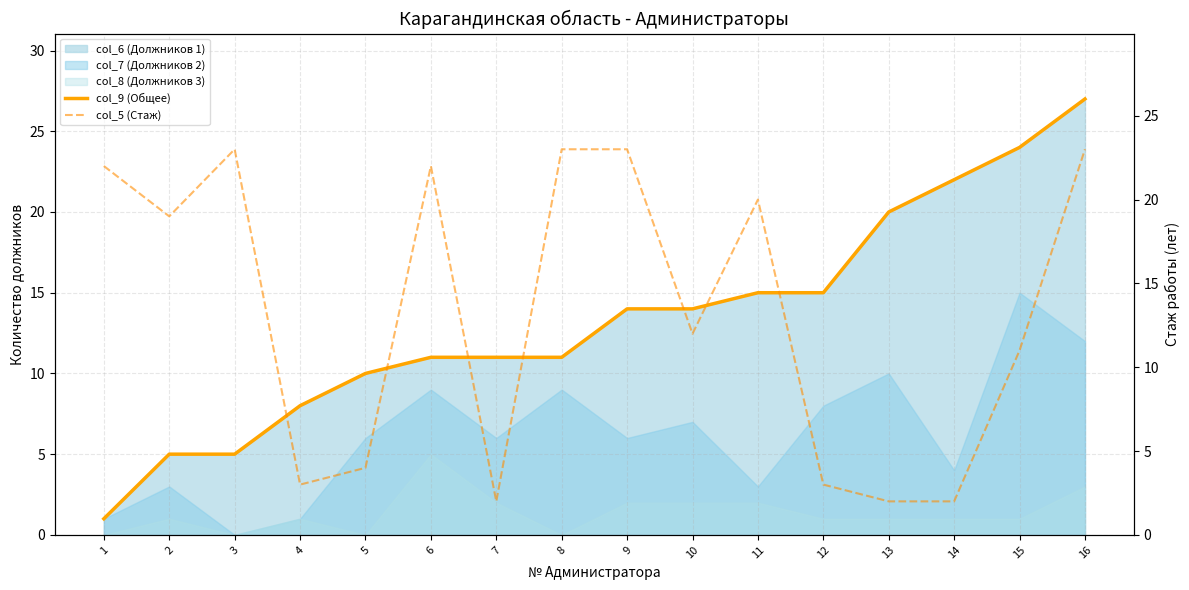

Is it true that col_5 (Стаж) equals 23 at 3?

True